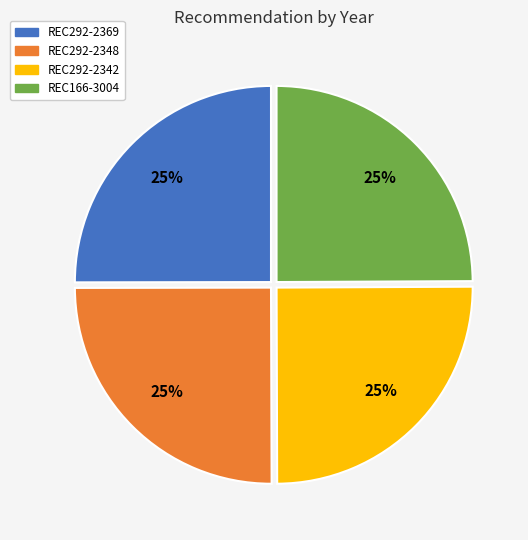

True or false: REC292-2348 accounts for 25% of the total.

True